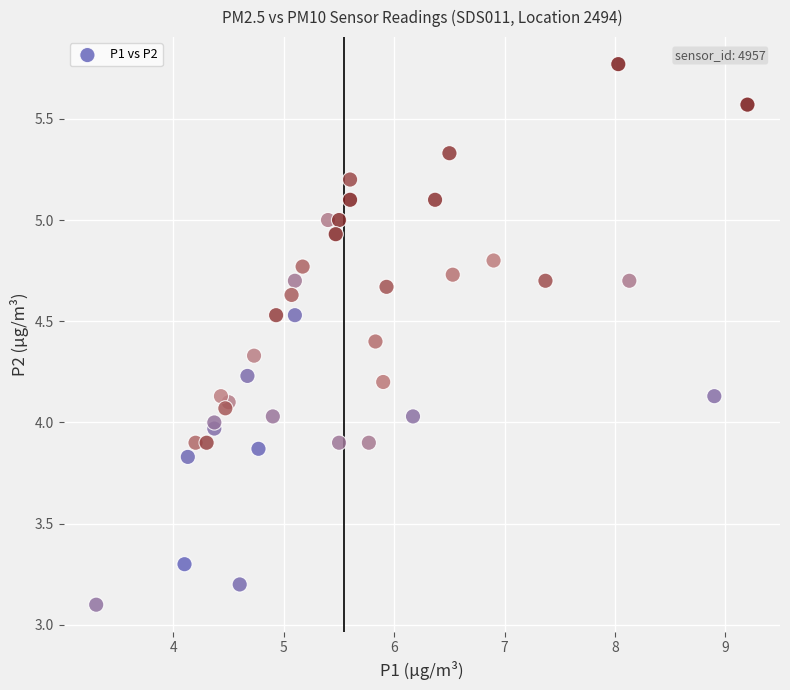

What is the range of X values (max minus min)?

5.9